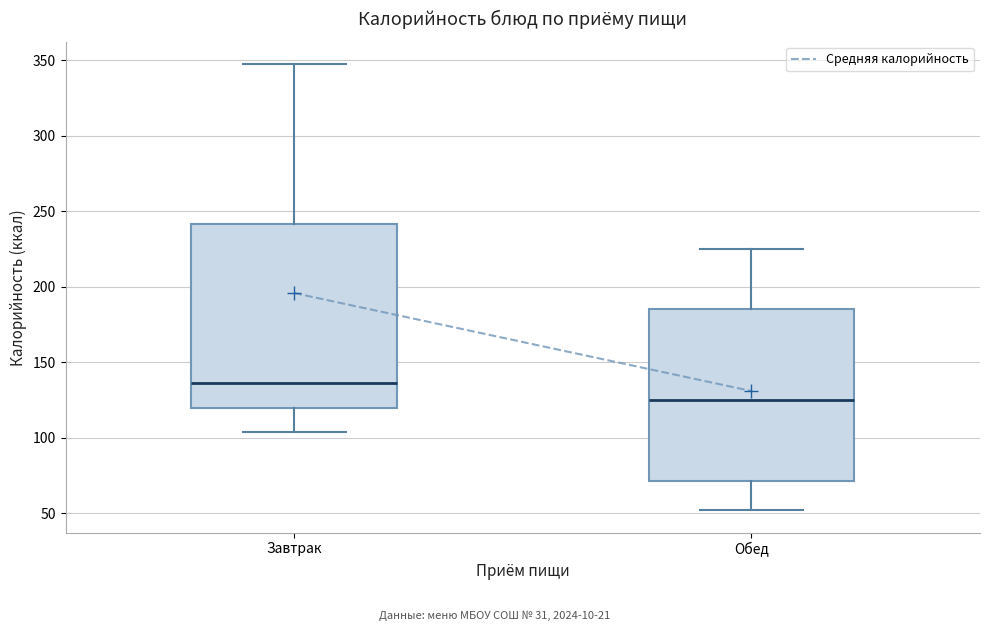

Comparing the boxes themselves (not the whiskers), which one is the tallest?

Завтрак